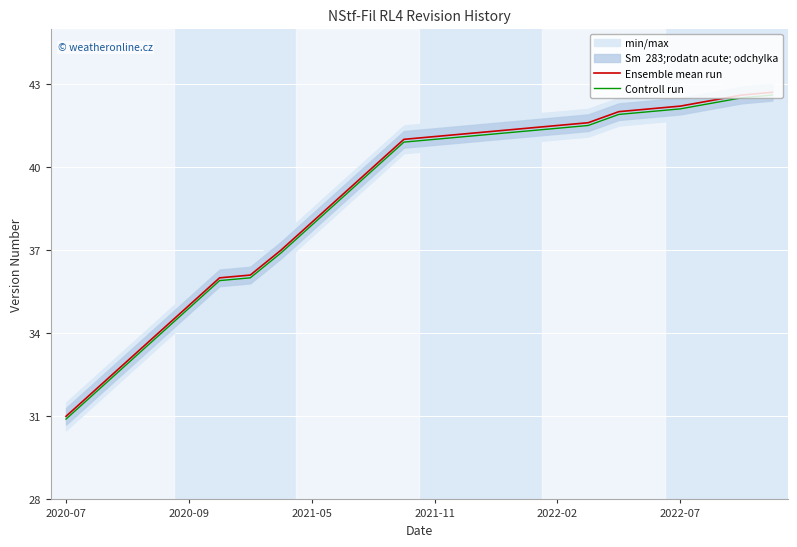

The value of Ensemble mean run at 2022-02 is 41.5. True or false?

True